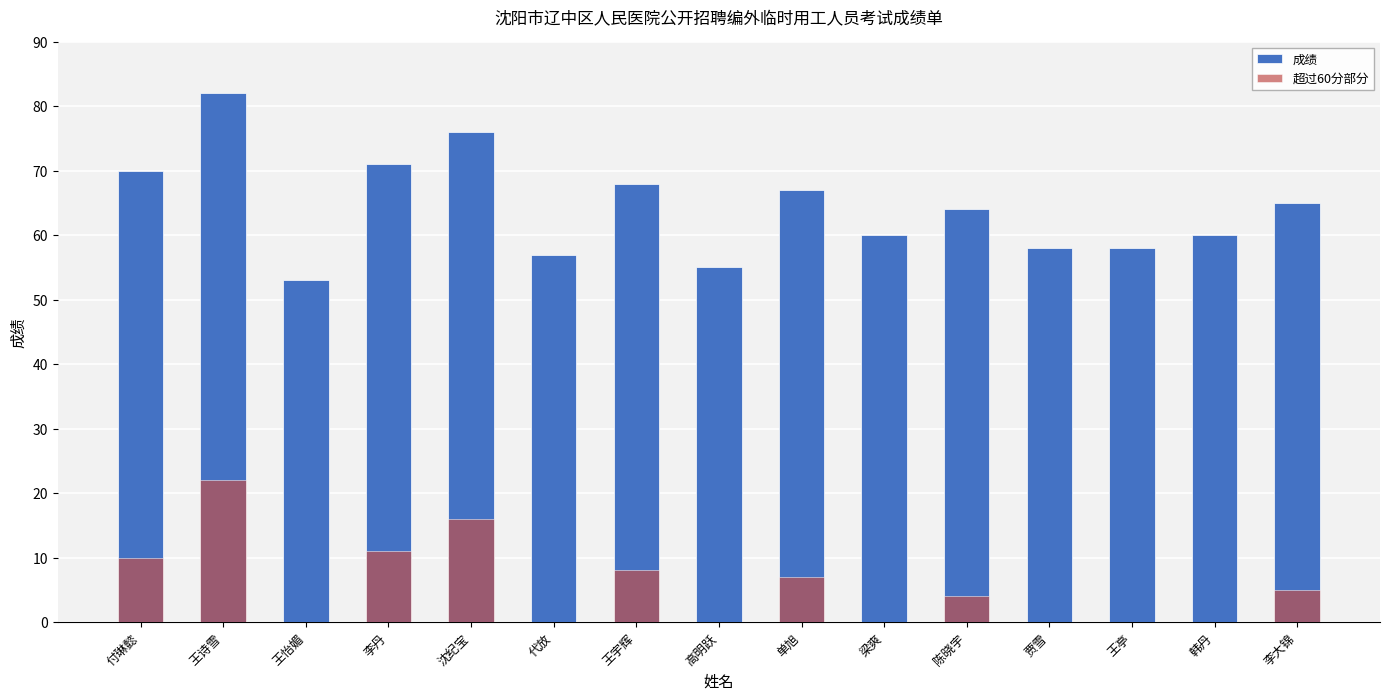

What is the difference between the highest and lowest values at 沈纪宝?

60